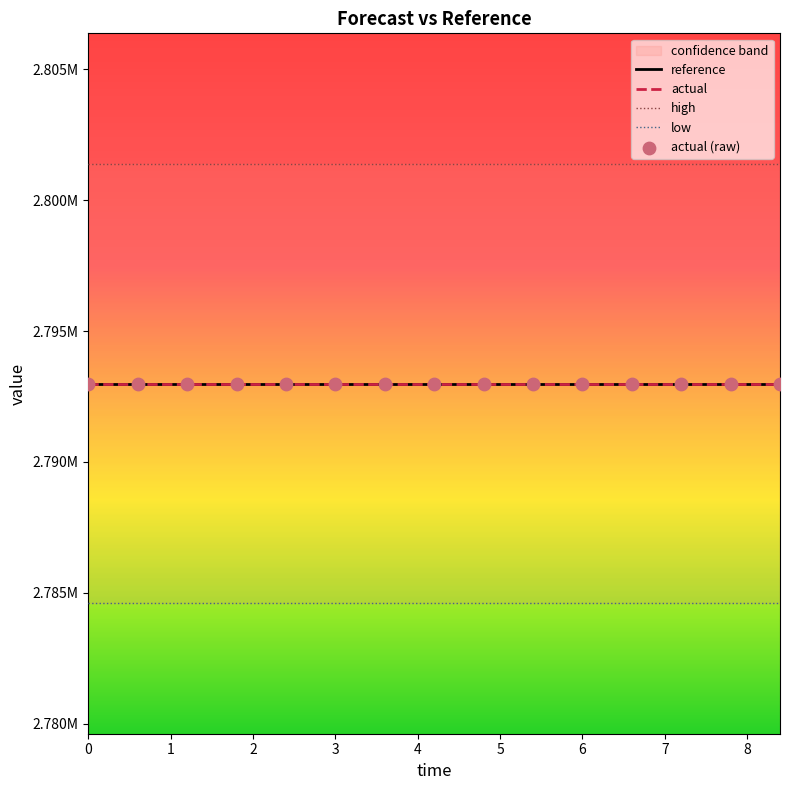

What is the total value across all series at 3?

13964983.9